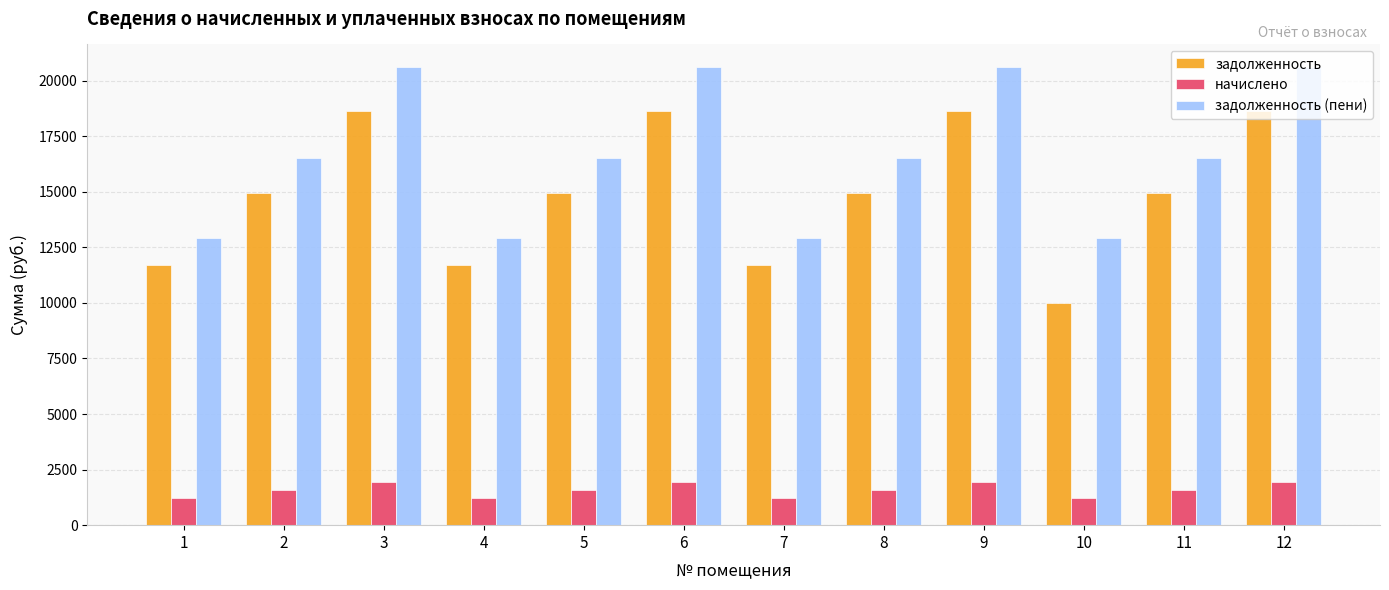

Where does the начислено series first go above 1564?

2